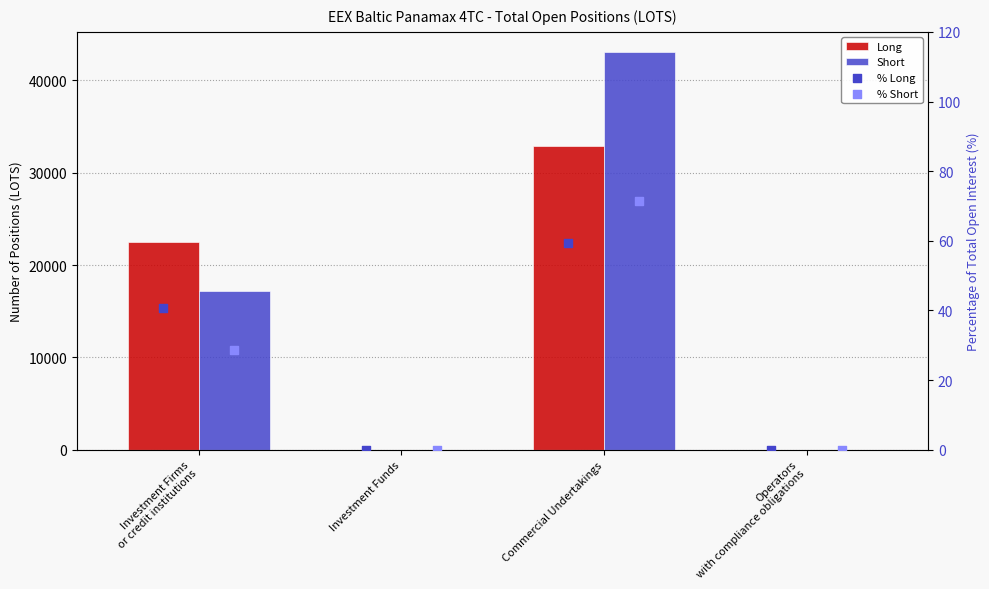

Is the value of % Long at Commercial Undertakings greater than the value of % Short at Commercial Undertakings?

No